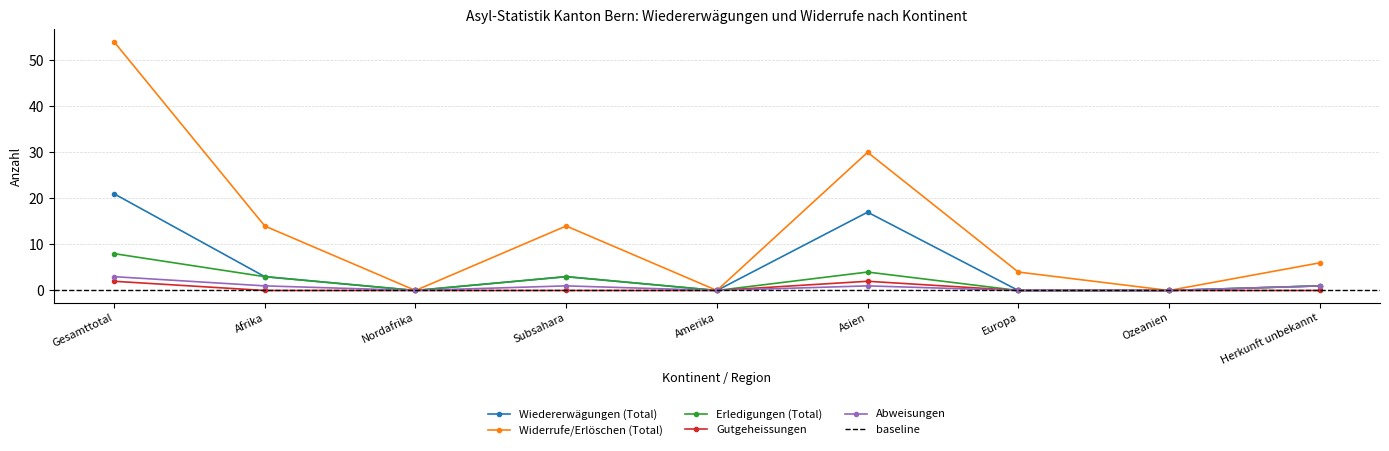

What is the value of the Wiedererwägungen (Total) point at the 6th from the left?

17